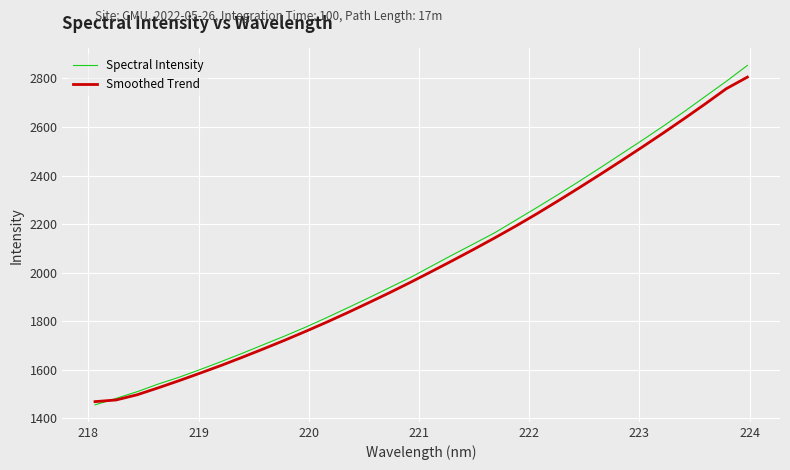

Which series has the widest spread of values?

Spectral Intensity